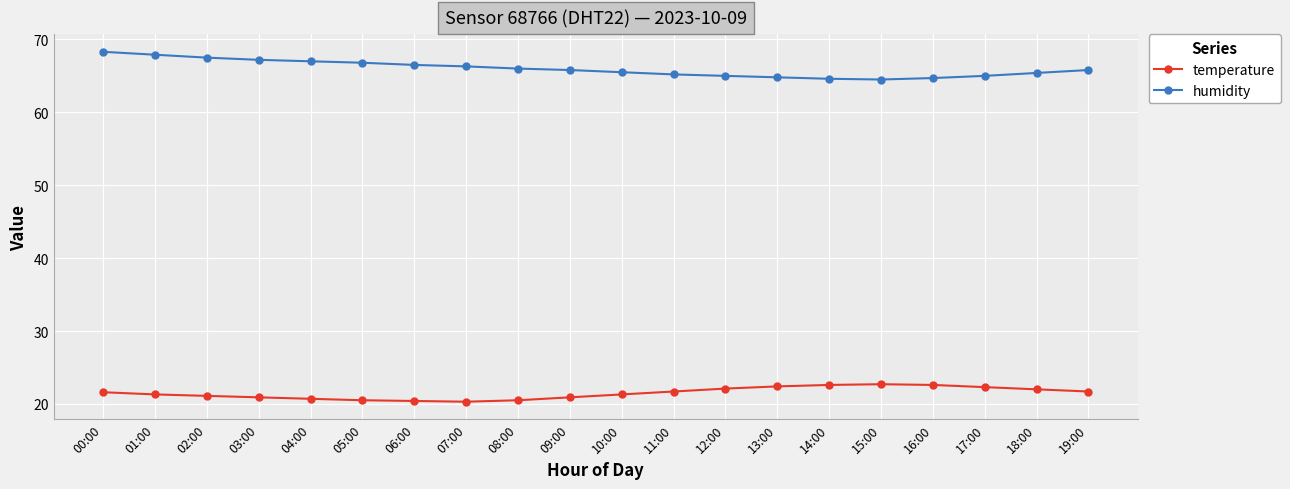

What is the maximum value shown in the chart?

68.3